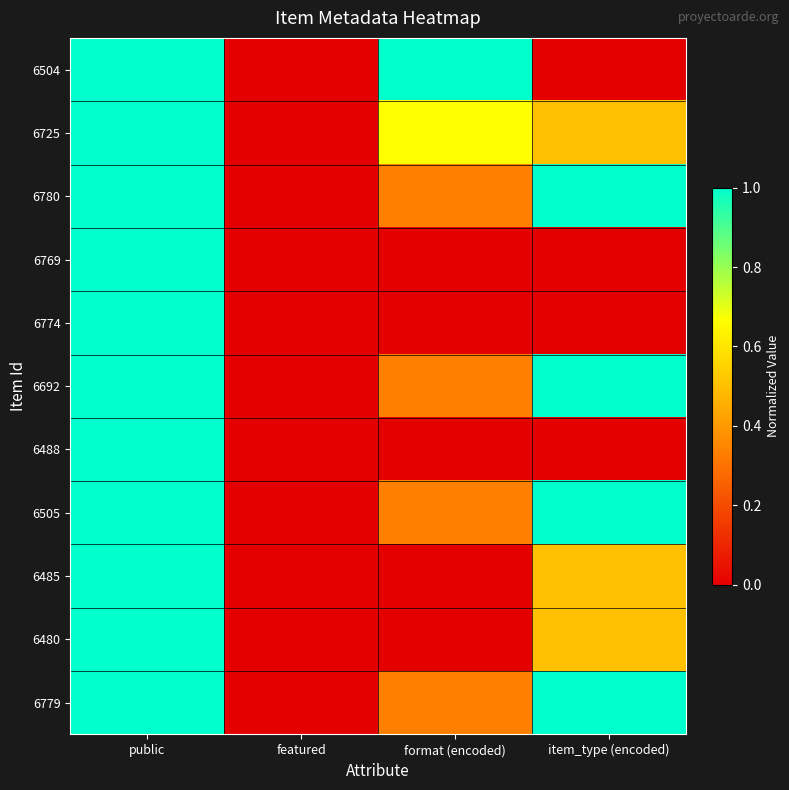

At which category does the chart reach its peak across all series?

public